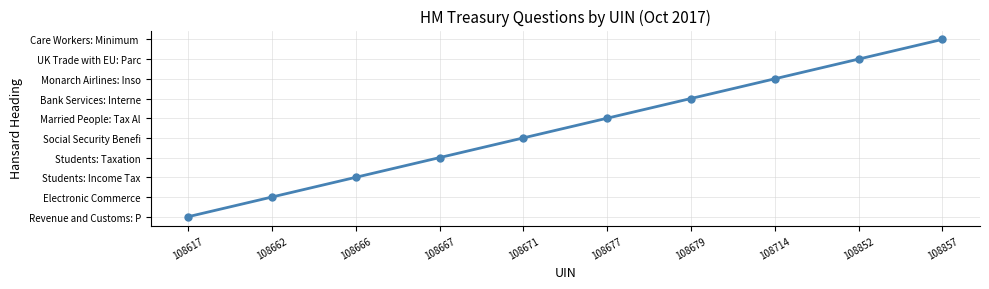

Which has a higher value, 108617 or 108857?

108857